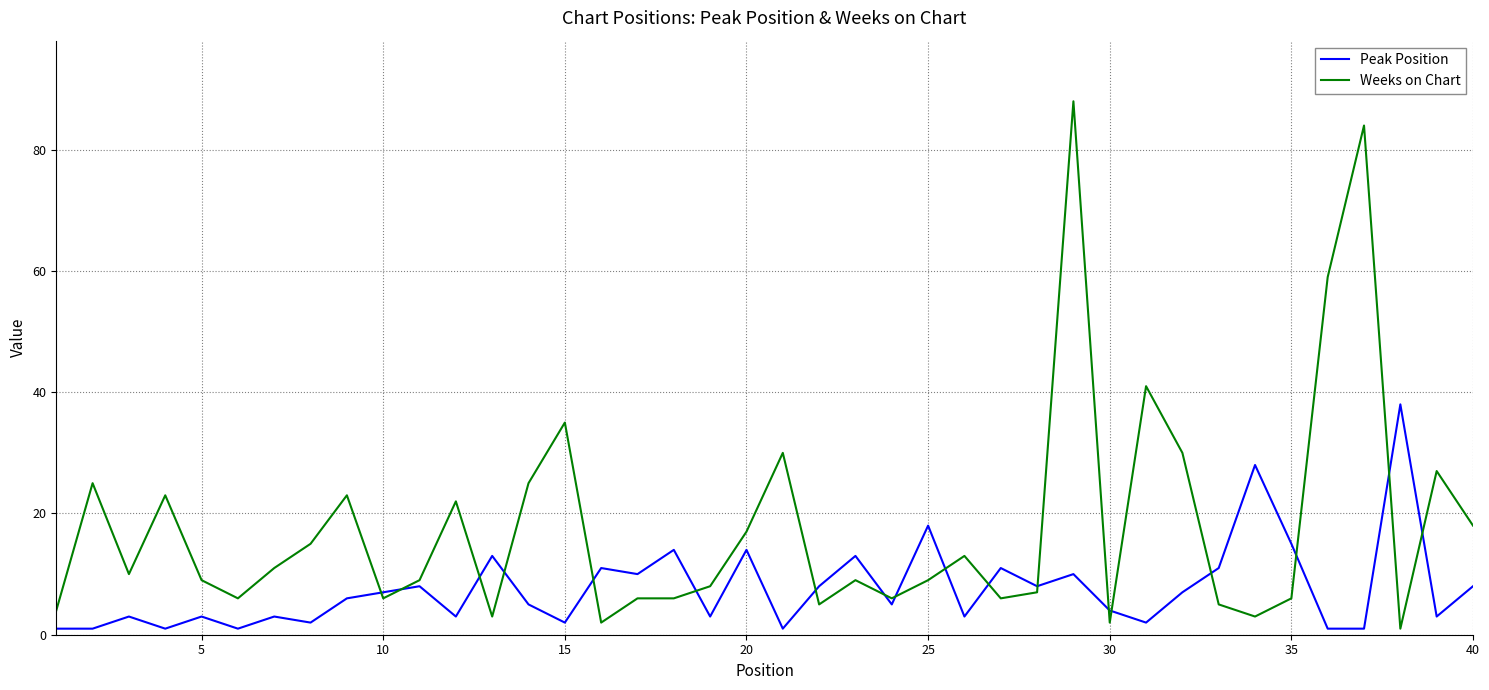

What is the maximum value shown in the chart?

88